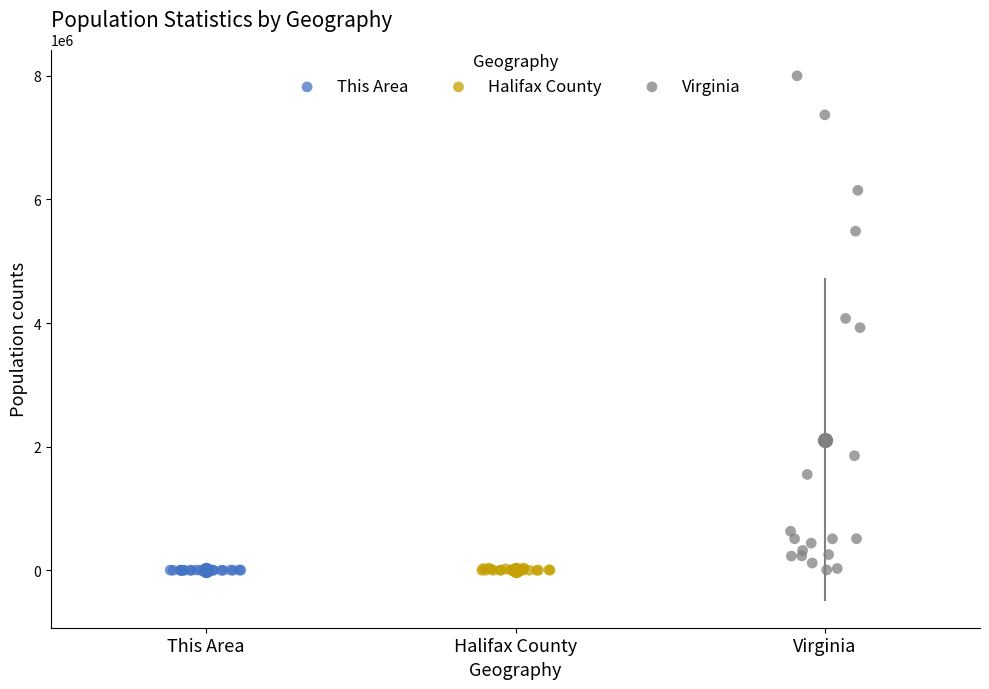

What are all the series names shown in the legend?

This Area, Halifax County, Virginia